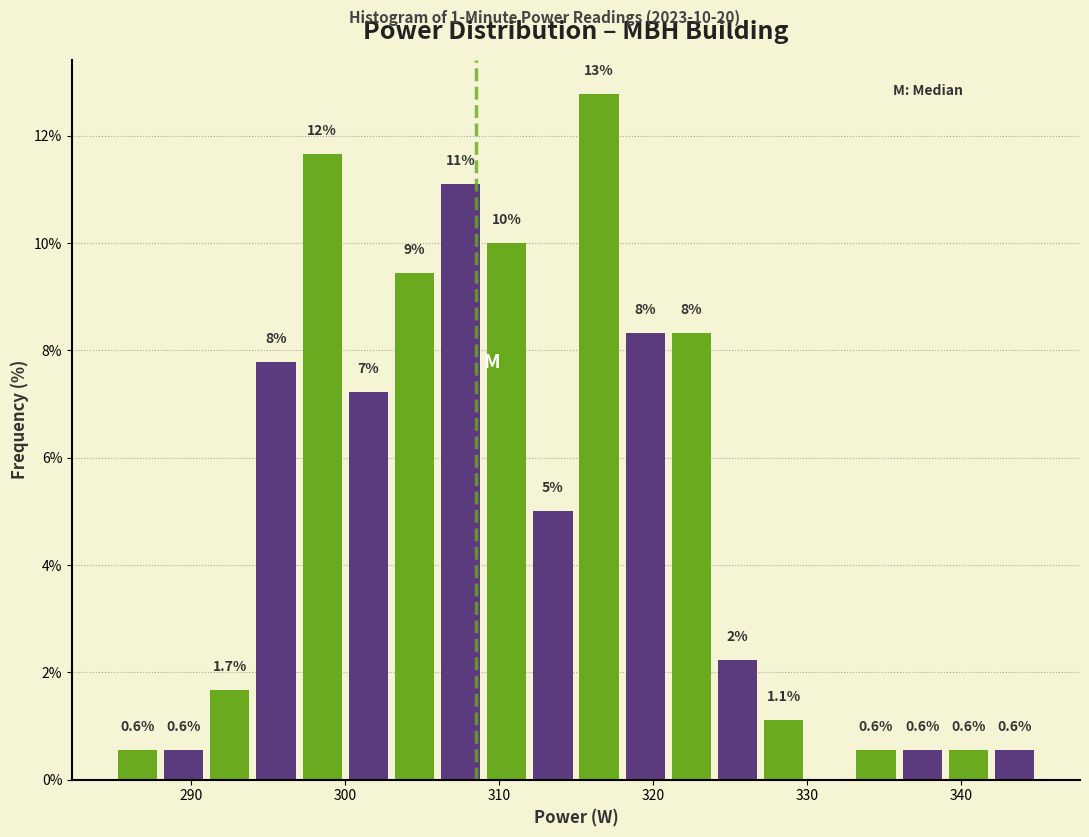

Around what value on the x-axis is the tallest bar? Give the approximate position of its centre, as read against the axis.

317